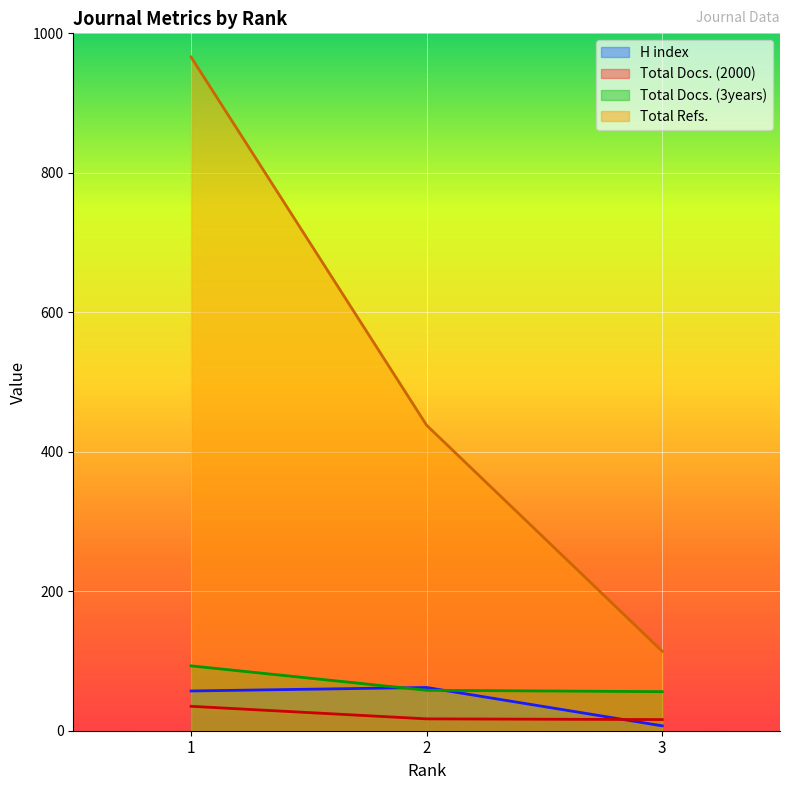

What is the difference between the Total Refs. values at 1 and 3?

852